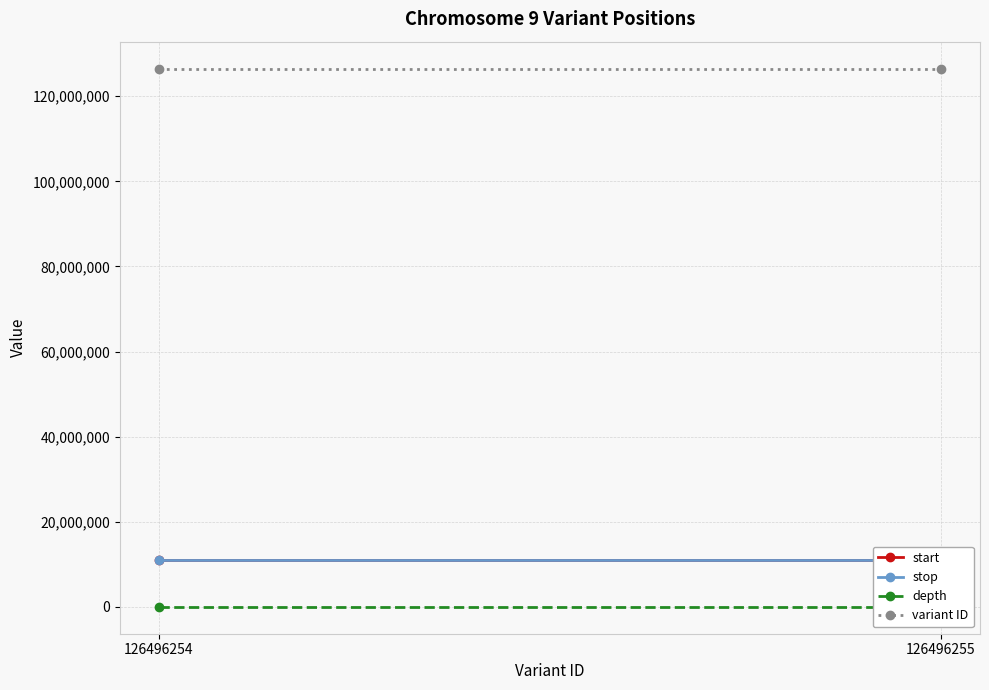

What is the average value of the start series?

10891022